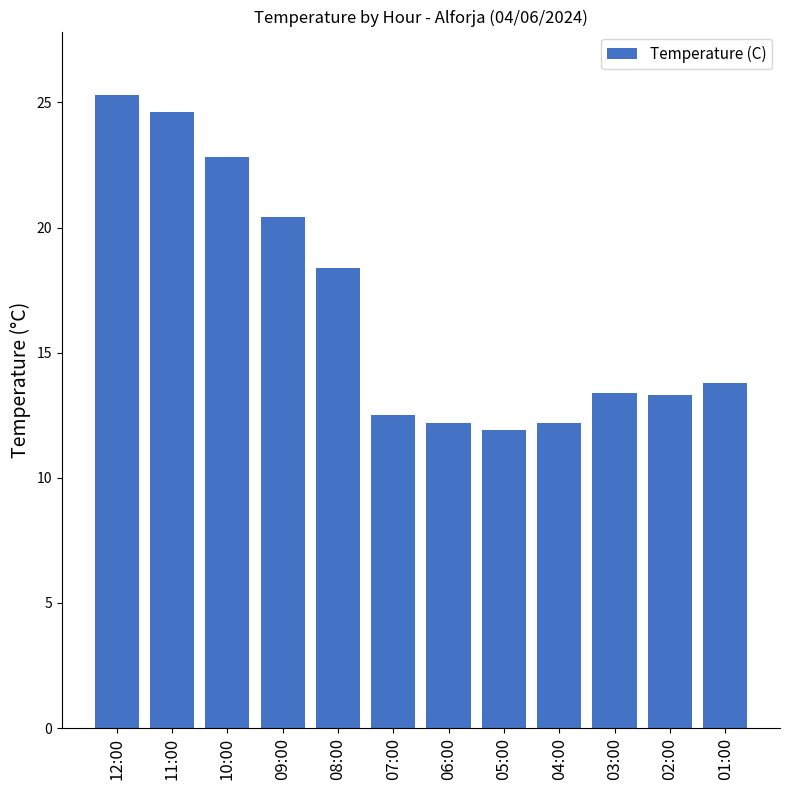

What is the average value?

16.7